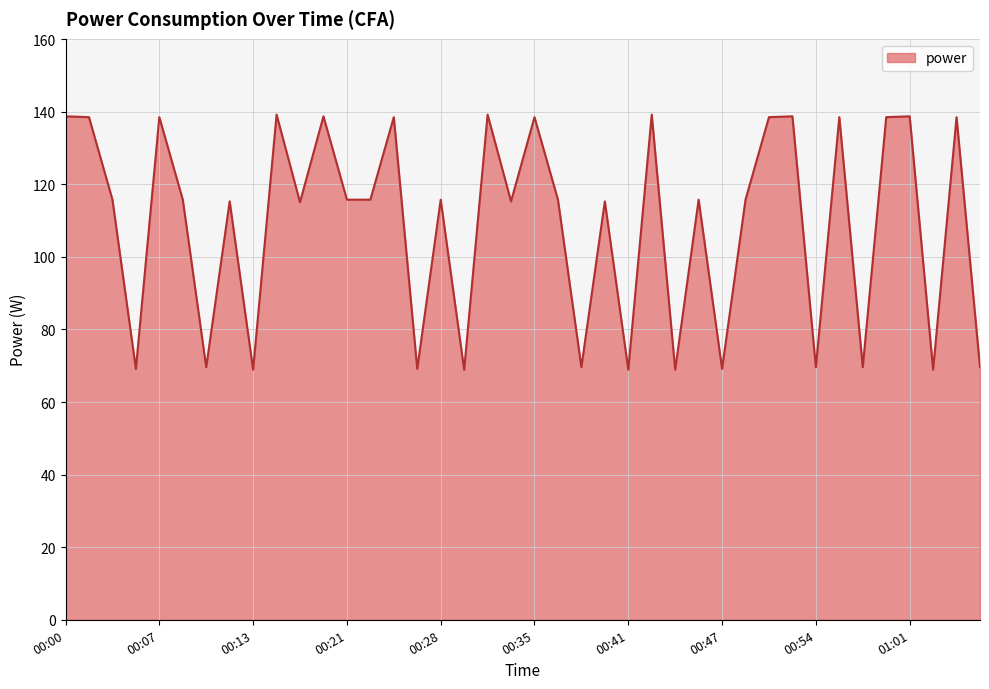

Is this an area chart (filled region under the line)?

Yes